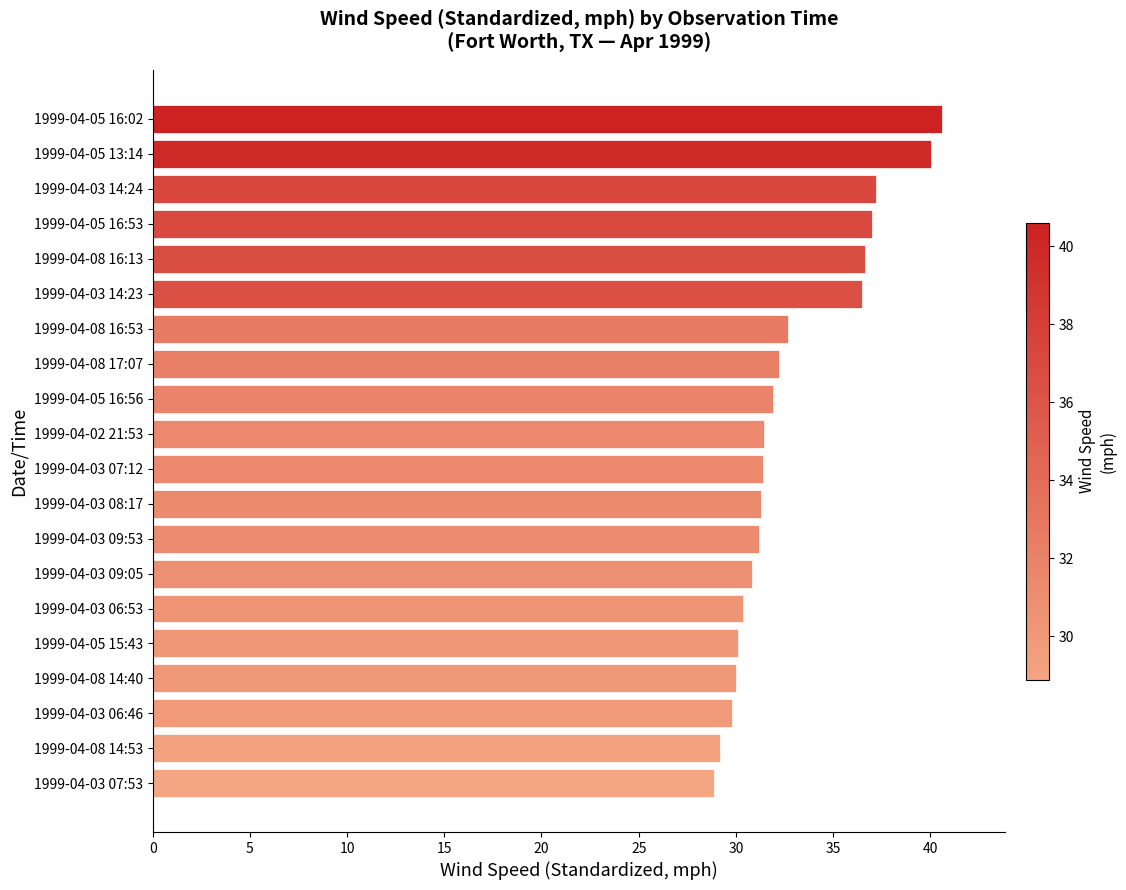

True or false: the data shows 71.6 at 1999-04-05 16:02.

False